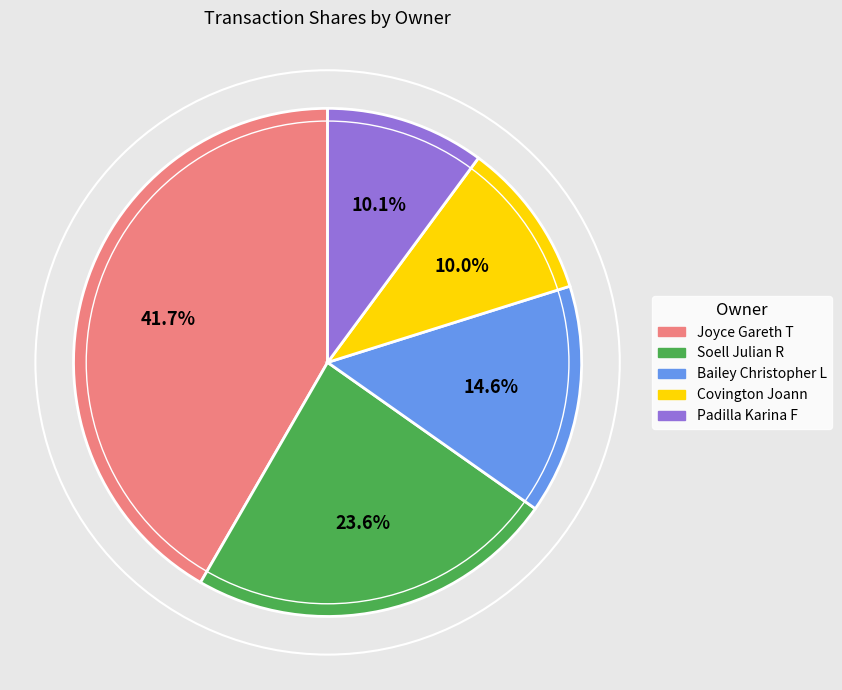

To the nearest percent, what is the difference between the Covington Joann and Soell Julian R slice percentages?

14%